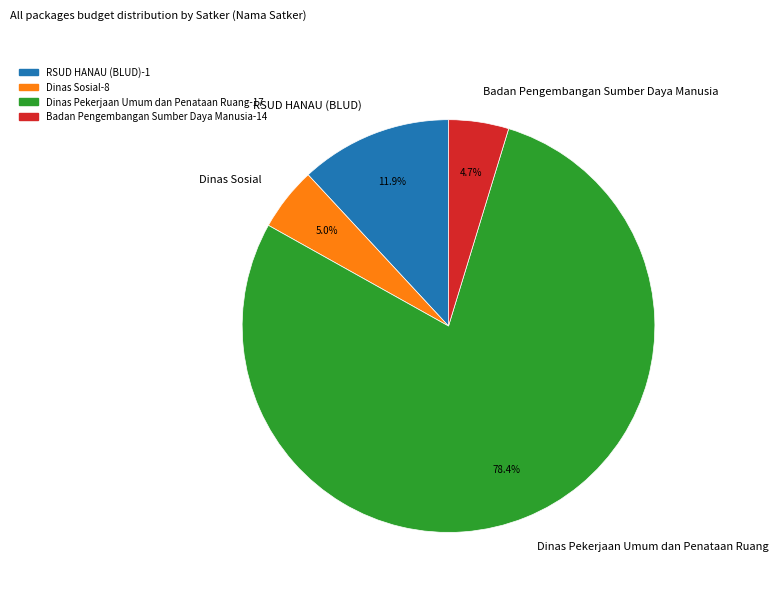

What is the largest slice in the pie chart?

Dinas Pekerjaan Umum dan Penataan Ruang